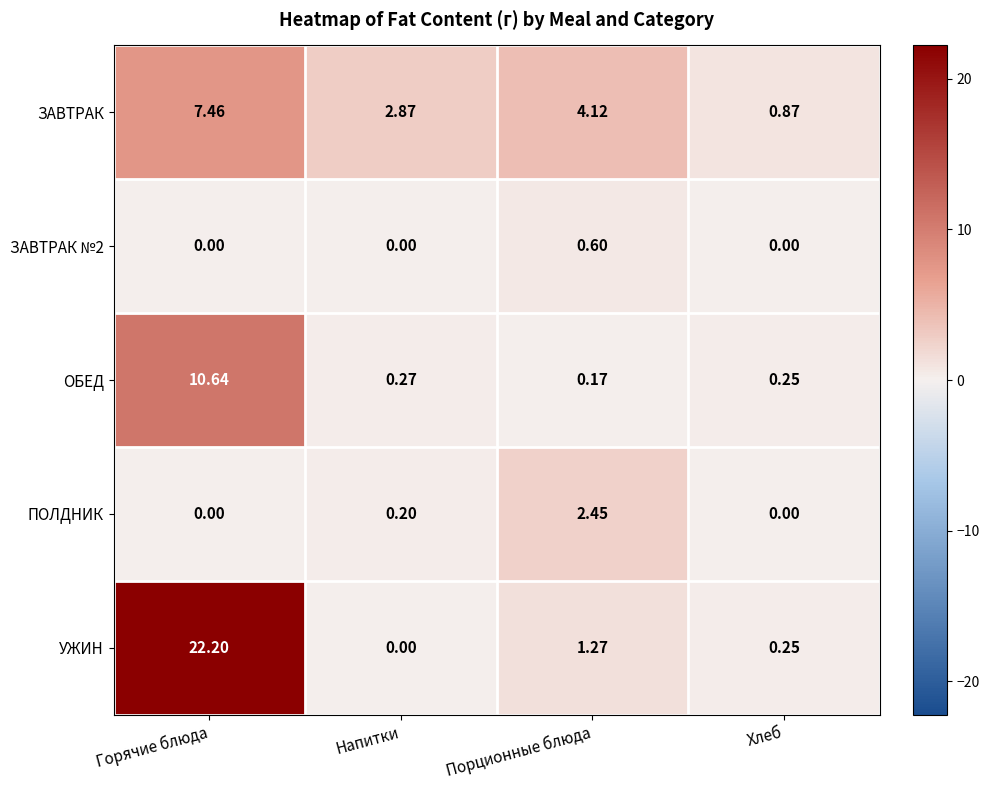

Between Порционные блюда and Хлеб, which series saw the biggest shift?

ЗАВТРАК